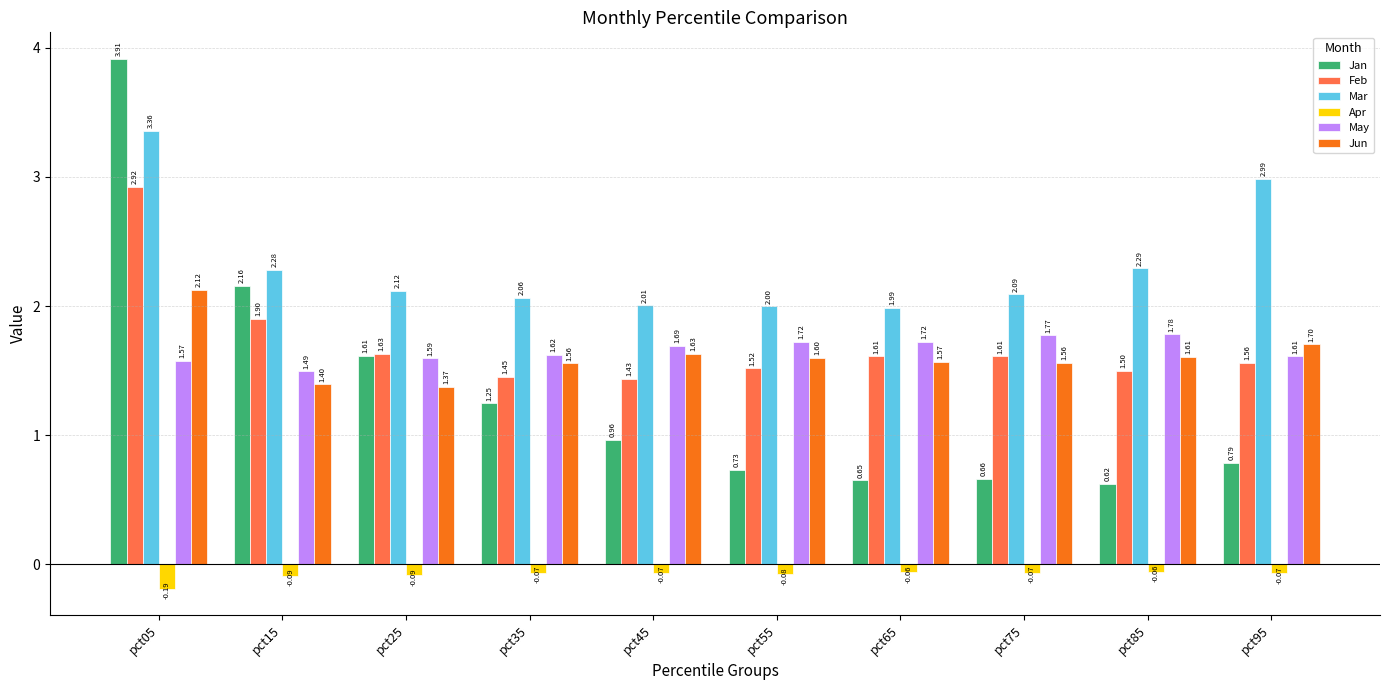

What is the difference between the second highest and minimum values in the May series?

0.3